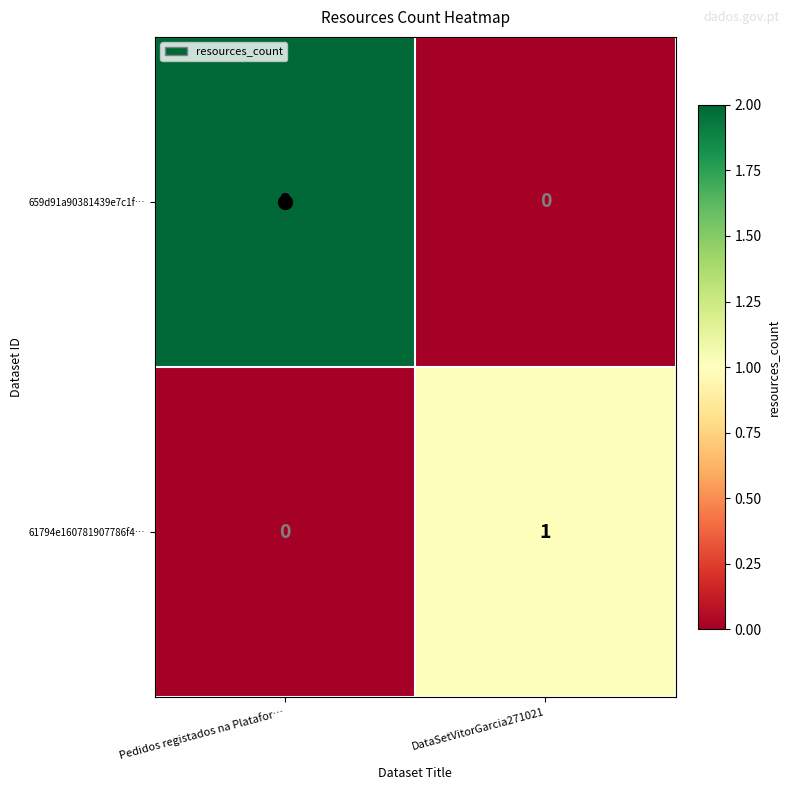

List the series in order of their overall mean, highest first.

659d91a90381439e7c1f…, 61794e160781907786f4…